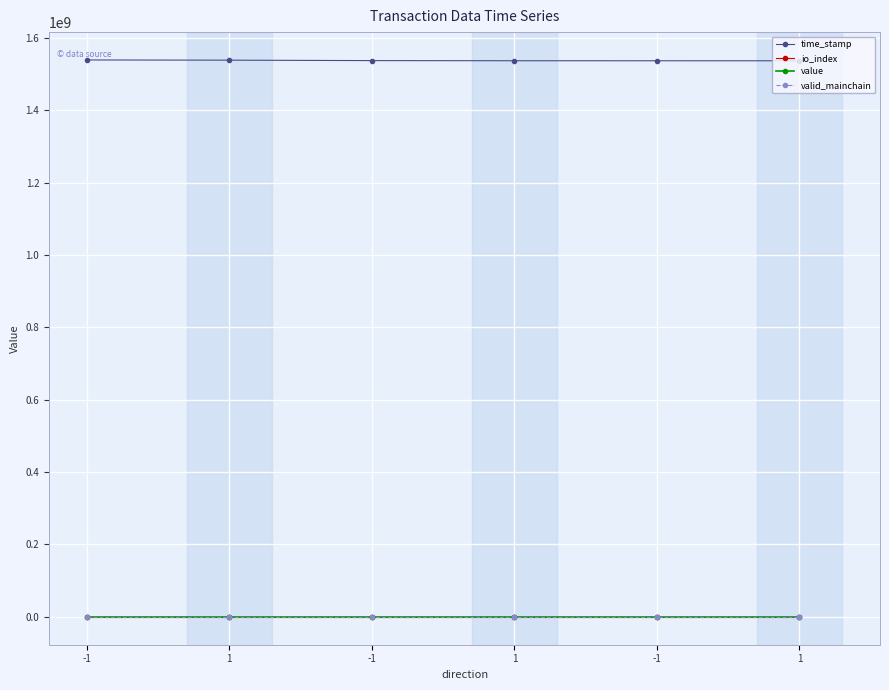

At which category is the sum across all series the highest?

-1